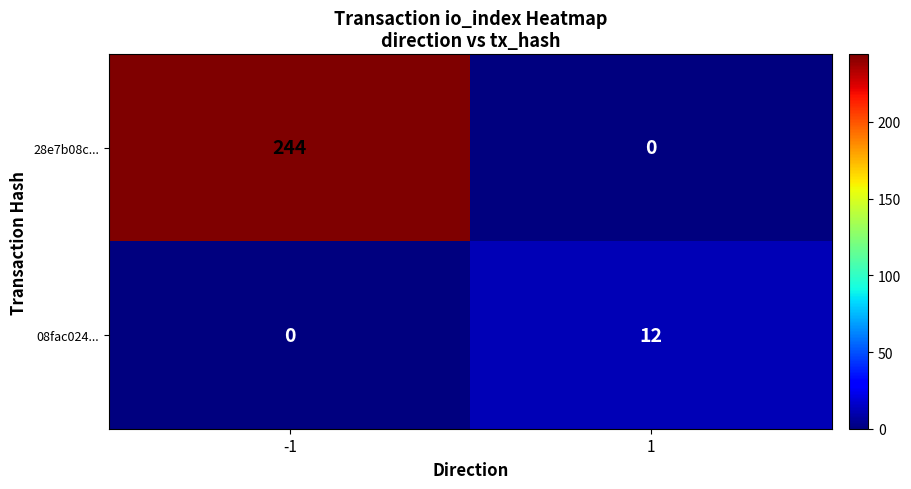

What is the sum of the 08fac024... values at -1 and 1?

12